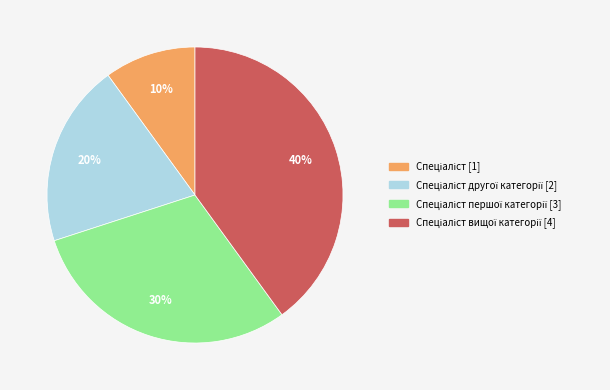

To the nearest percent, what is the difference between the largest and smallest slice percentages?

30%